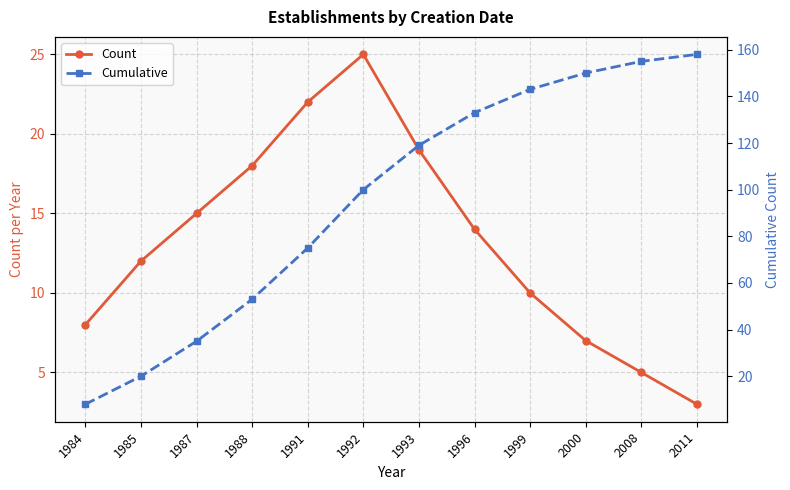

Read the Cumulative value at 1987, to the nearest 50.

50